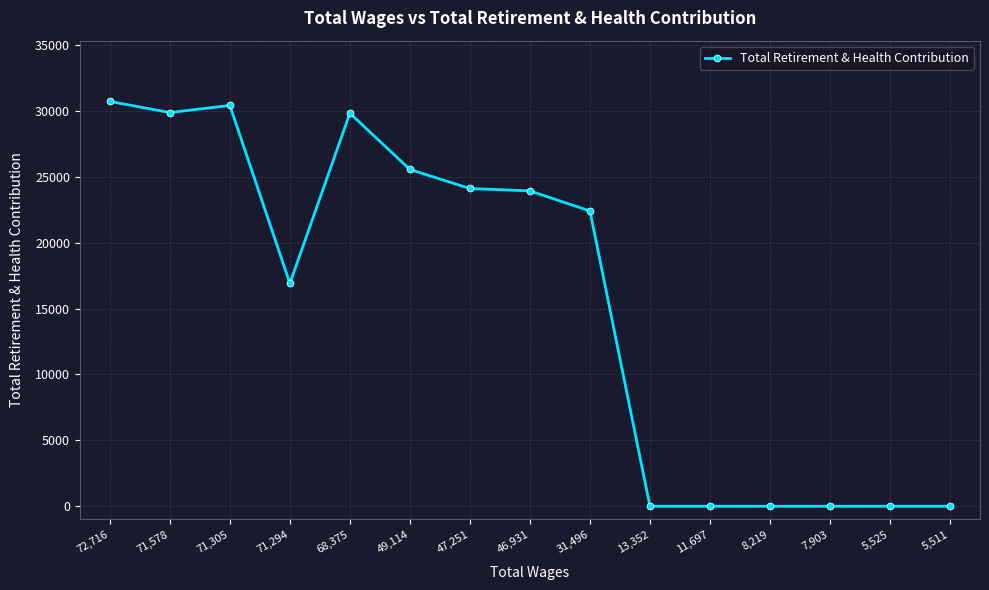

What is the label of the 1st point from the right?

5,511